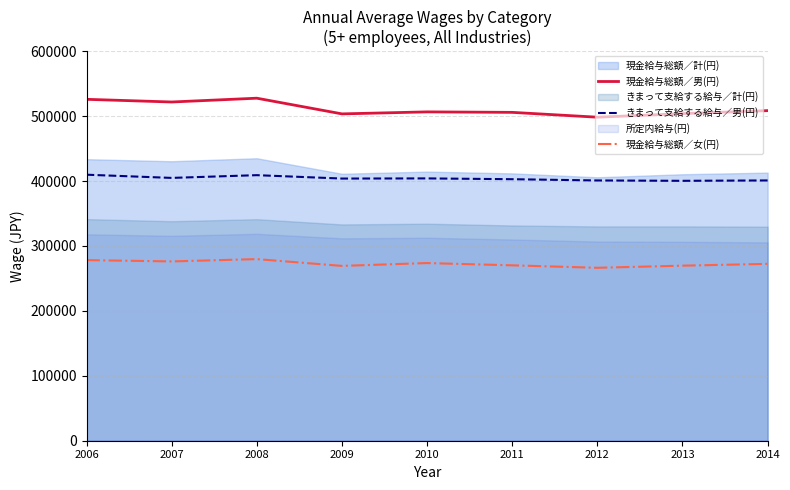

Rank the categories by きまって支給する給与／男(円) value from highest to lowest.

2006, 2008, 2007, 2010, 2009, 2011, 2014, 2012, 2013